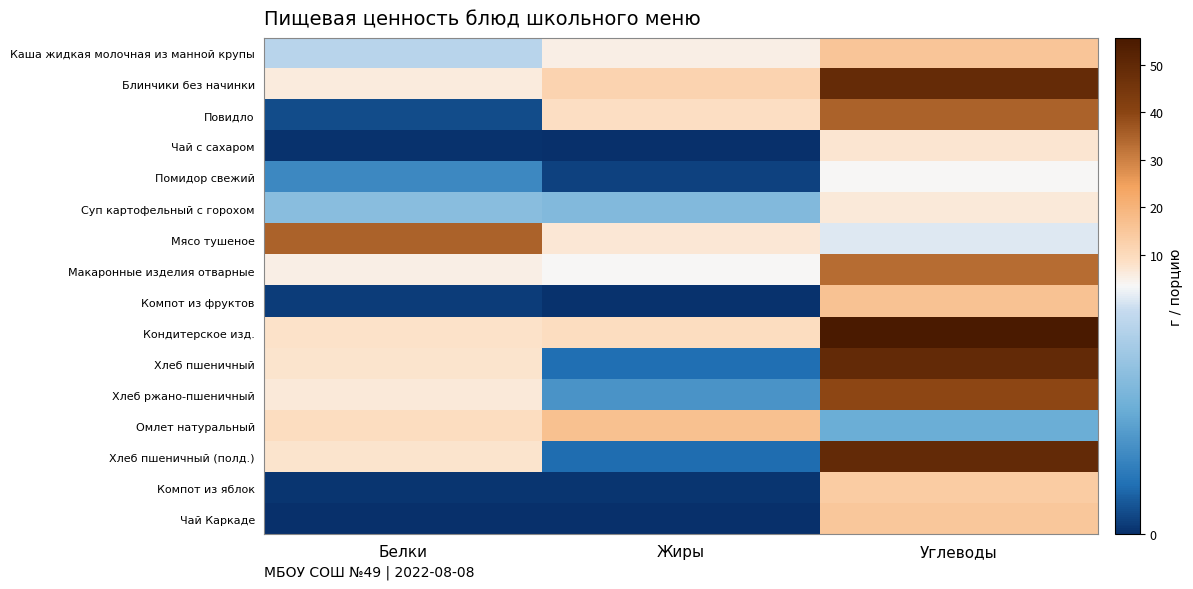

Reading left to right, what are all the values shown in this chart?

Каша жидкая молочная из манной крупы: Белки=2.9	Жиры=5.1	Углеводы=15.4
Блинчики без начинки: Белки=6.0	Жиры=12.0	Углеводы=49.0
Повидло: Белки=0.3	Жиры=9.0	Углеводы=35.0
Чай с сахаром: Белки=0.0	Жиры=0.0	Углеводы=7.5
Помидор свежий: Белки=1.1	Жиры=0.2	Углеводы=3.8
Суп картофельный с горохом: Белки=2.2	Жиры=2.1	Углеводы=6.6
Мясо тушеное: Белки=35.0	Жиры=7.0	Углеводы=3.3
Макаронные изделия отварные: Белки=5.2	Жиры=3.6	Углеводы=33.5
Компот из фруктов: Белки=0.1	Жиры=0.1	Углеводы=16.4
Кондитерское изд.: Белки=8.0	Жиры=9.4	Углеводы=55.6
Хлеб пшеничный: Белки=7.7	Жиры=0.7	Углеводы=49.3
Хлеб ржано-пшеничный: Белки=6.5	Жиры=1.3	Углеводы=39.5
Омлет натуральный: Белки=9.3	Жиры=16.6	Углеводы=1.8
Хлеб пшеничный (полд.): Белки=7.7	Жиры=0.7	Углеводы=49.3
Компот из яблок: Белки=0.1	Жиры=0.1	Углеводы=13.9
Чай Каркаде: Белки=0.0	Жиры=0.0	Углеводы=15.1